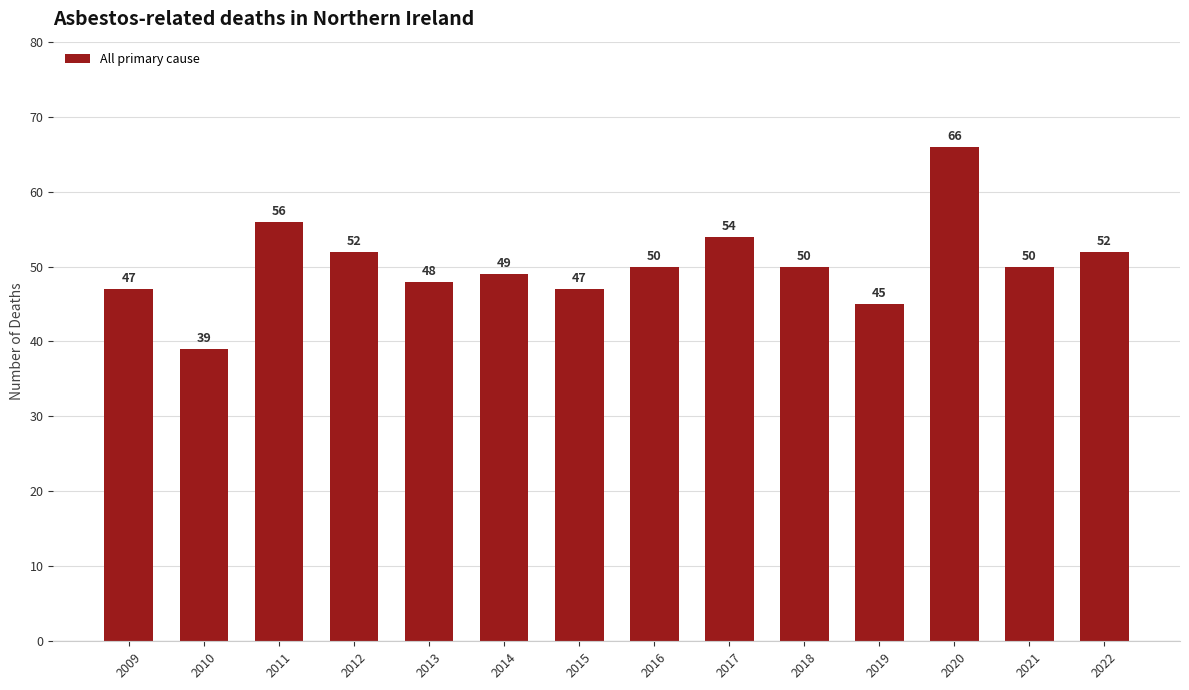

The value at 2010 is 39. True or false?

True